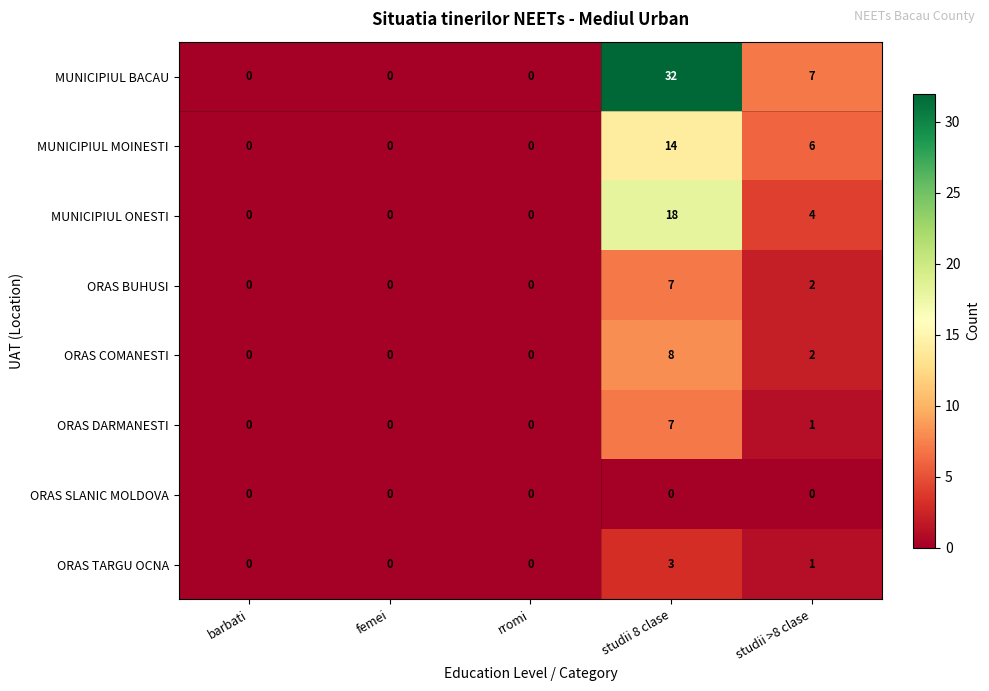

Which series has the largest total across all categories?

MUNICIPIUL BACAU